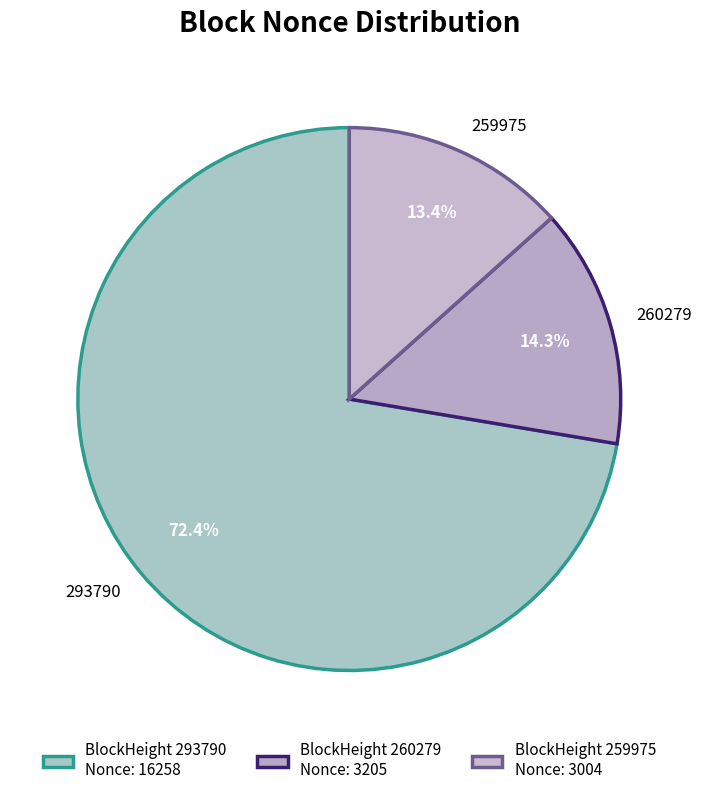

To the nearest percent, what percentage of the pie is 260279?

14%